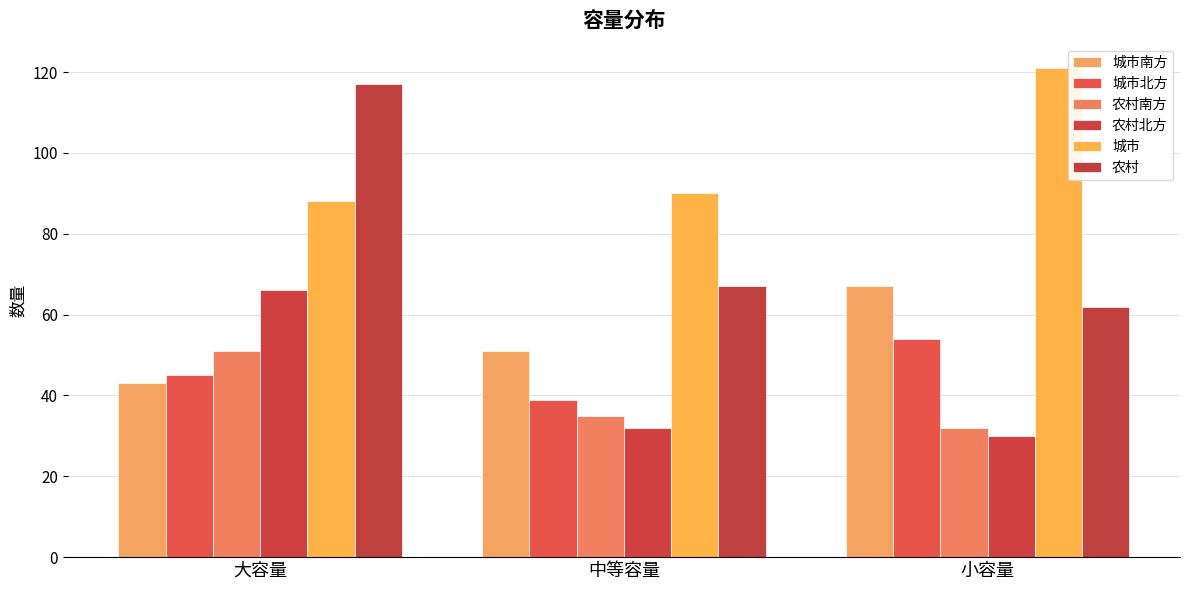

Rank the categories by 城市南方 value from highest to lowest.

小容量, 中等容量, 大容量